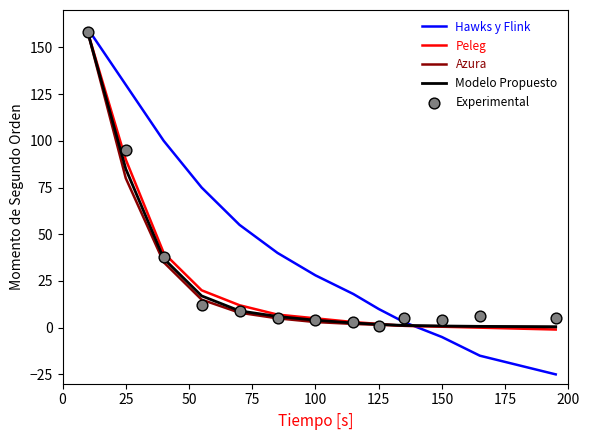

What are all the series names shown in the legend?

Hawks y Flink, Peleg, Azura, Modelo Propuesto, Experimental